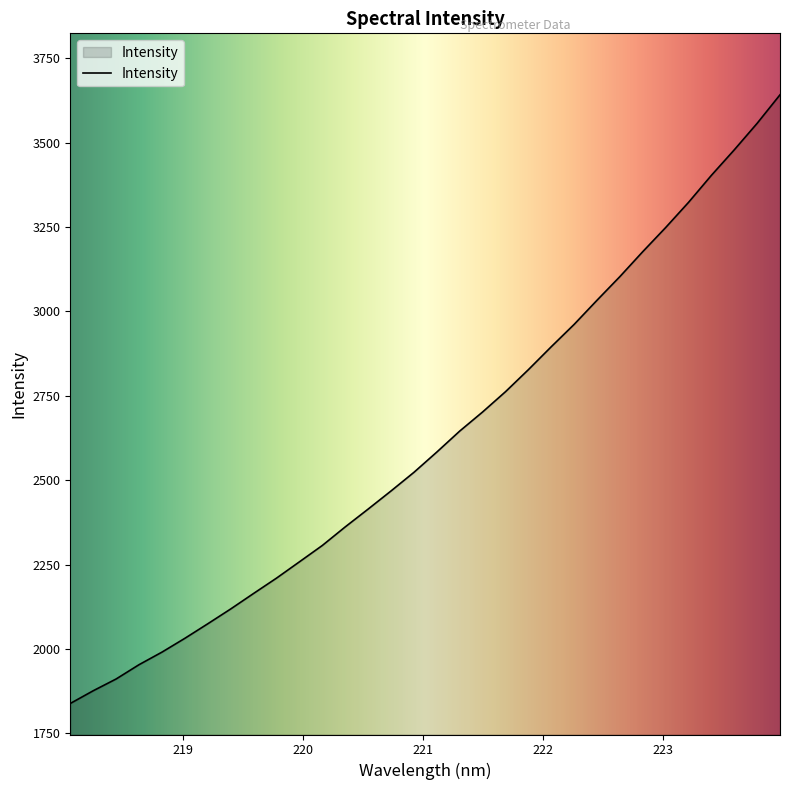

What is the difference between the maximum and minimum values?

1803.3